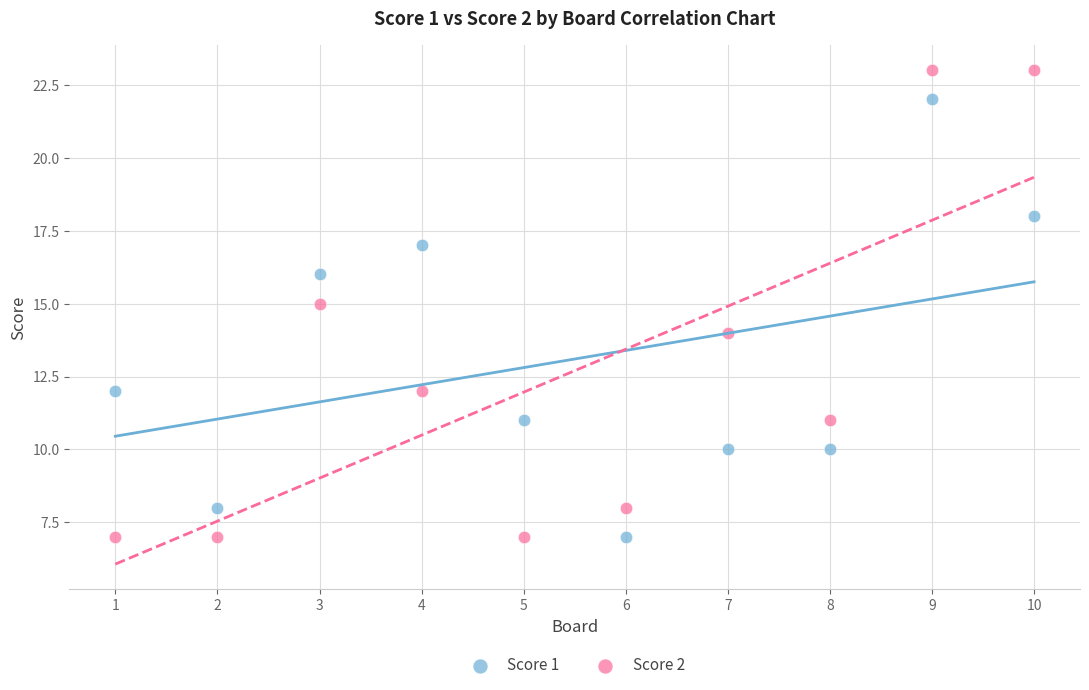

Which series contains the highest Y value?

Score 2